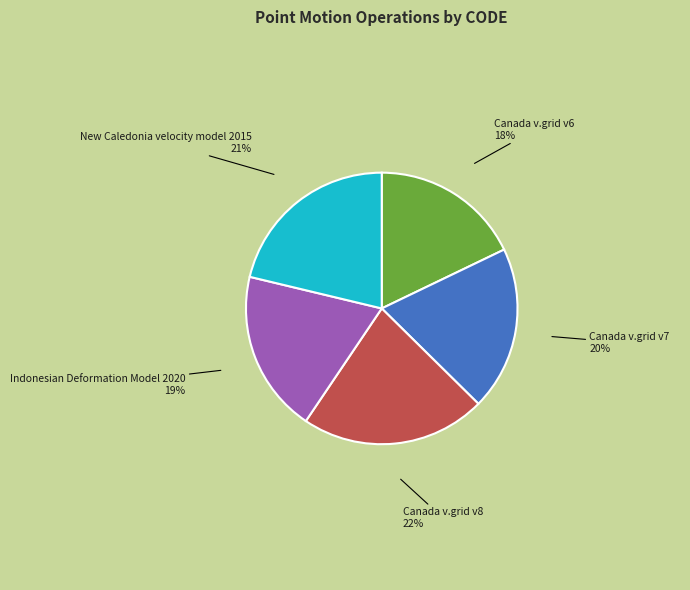

Is there a majority slice in this chart?

No